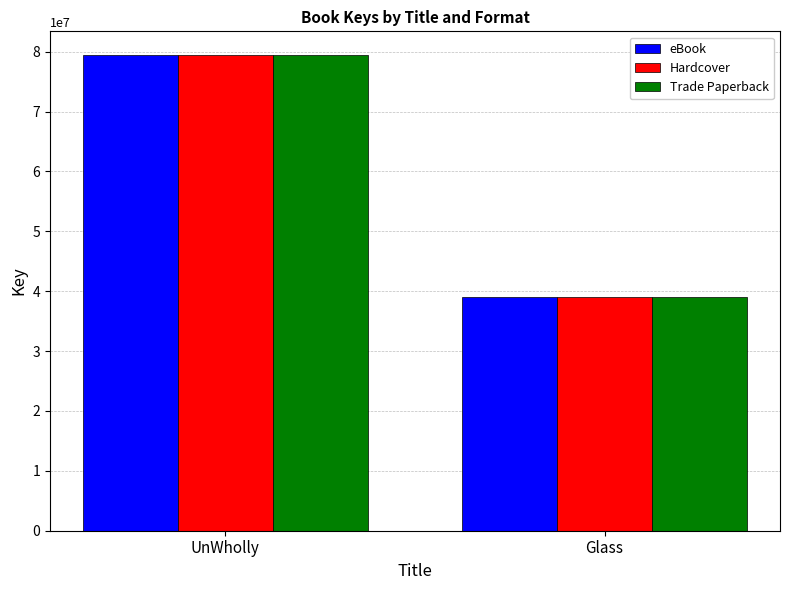

Reading right to left, list all the values displayed in this chart.

eBook: Glass=39099278	UnWholly=79421672
Hardcover: Glass=39099278	UnWholly=79421672
Trade Paperback: Glass=39099278	UnWholly=79421672